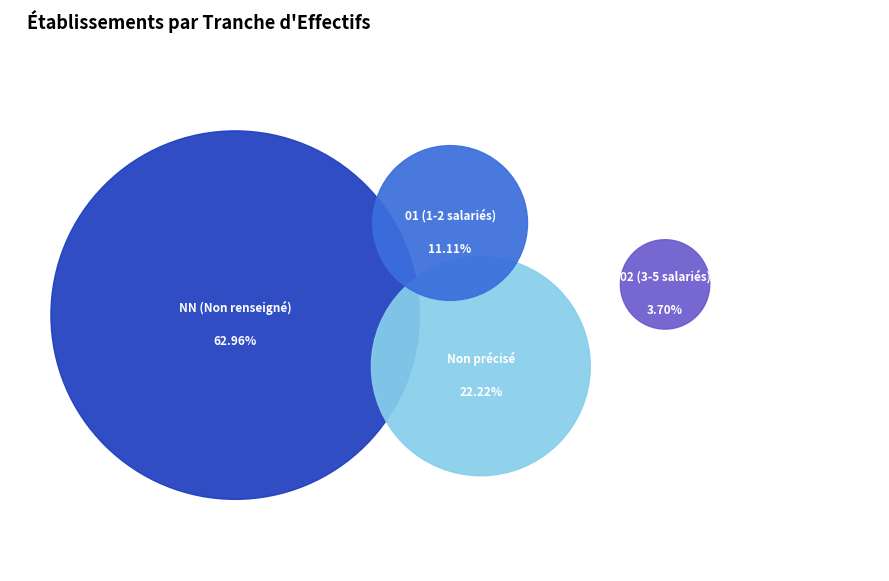

To the nearest percent, what portion does 01 represent?

11%